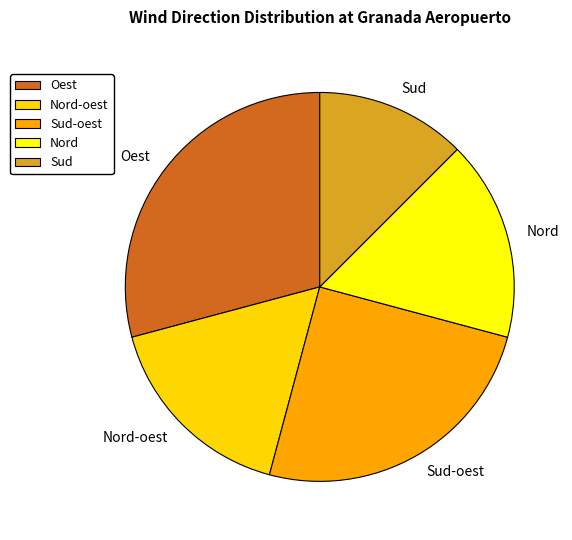

Is the sum of Oest and Nord greater than half?

No